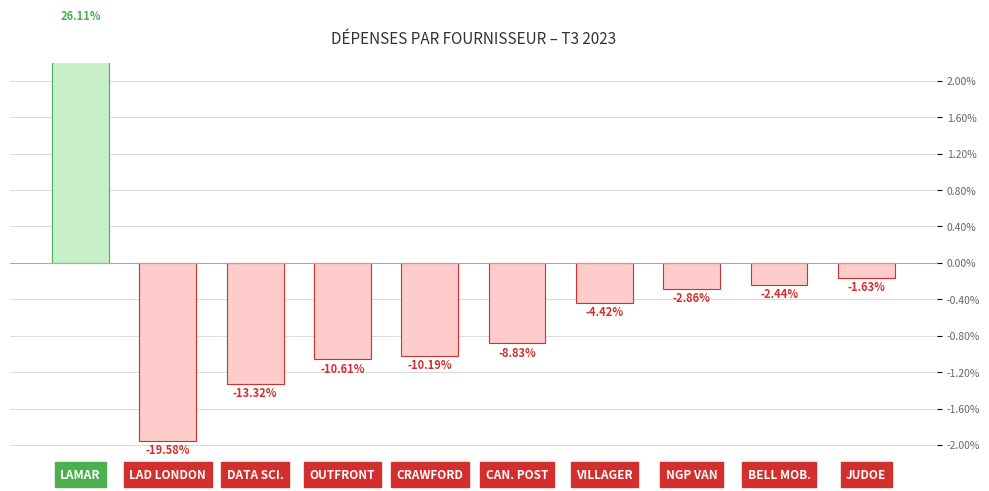

Reading left to right, what are all the values shown in this chart?

LAMAR=26.1	LAD LONDON=-19.6	DATA SCI.=-13.3	OUTFRONT=-10.6	CRAWFORD=-10.2	CAN. POST=-8.8	VILLAGER=-4.4	NGP VAN=-2.9	BELL MOB.=-2.4	JUDOE=-1.6